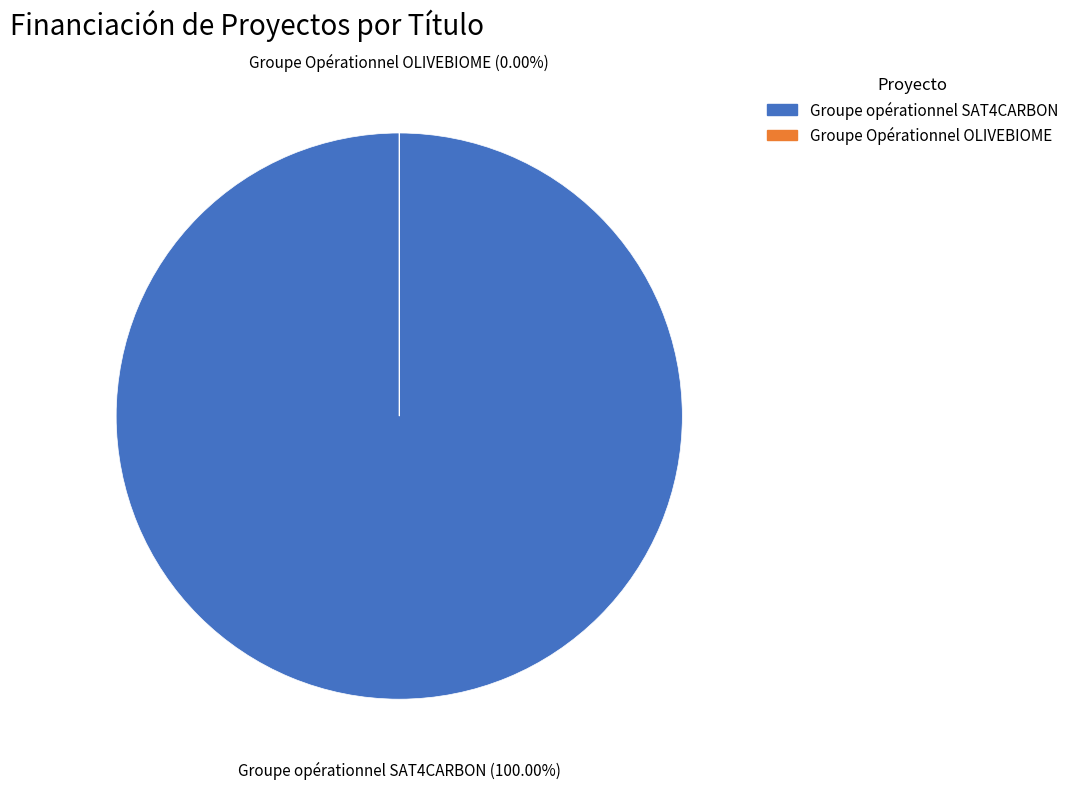

Which has a higher value, Groupe opérationnel SAT4CARBON or Groupe Opérationnel OLIVEBIOME?

Groupe opérationnel SAT4CARBON